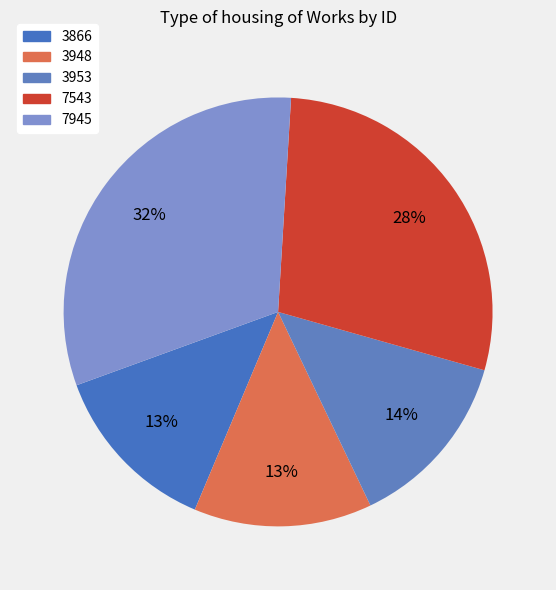

Does 3953 represent more than half of the total?

No